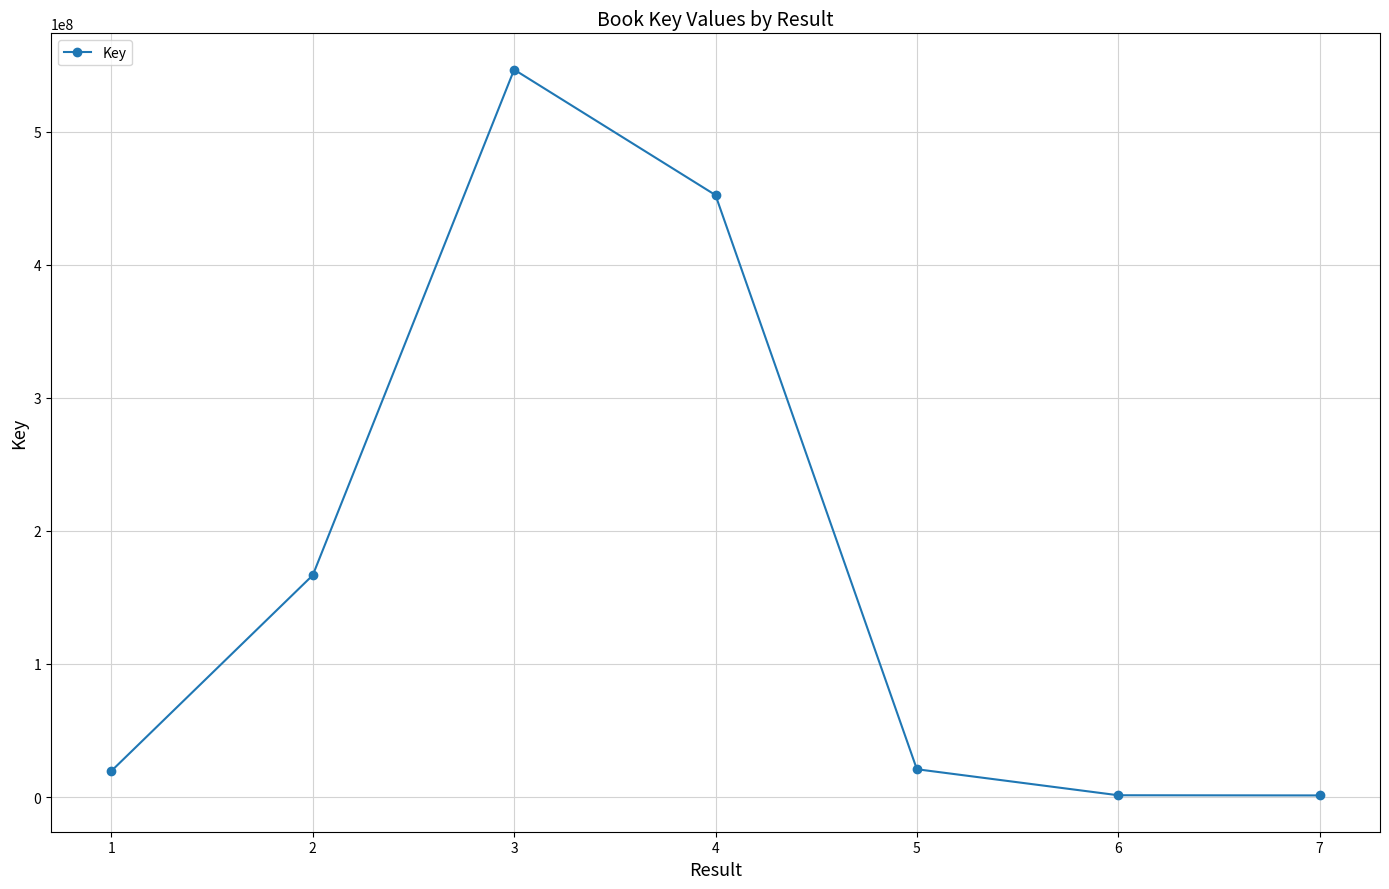

At which label is the value closest to 273868875?

2